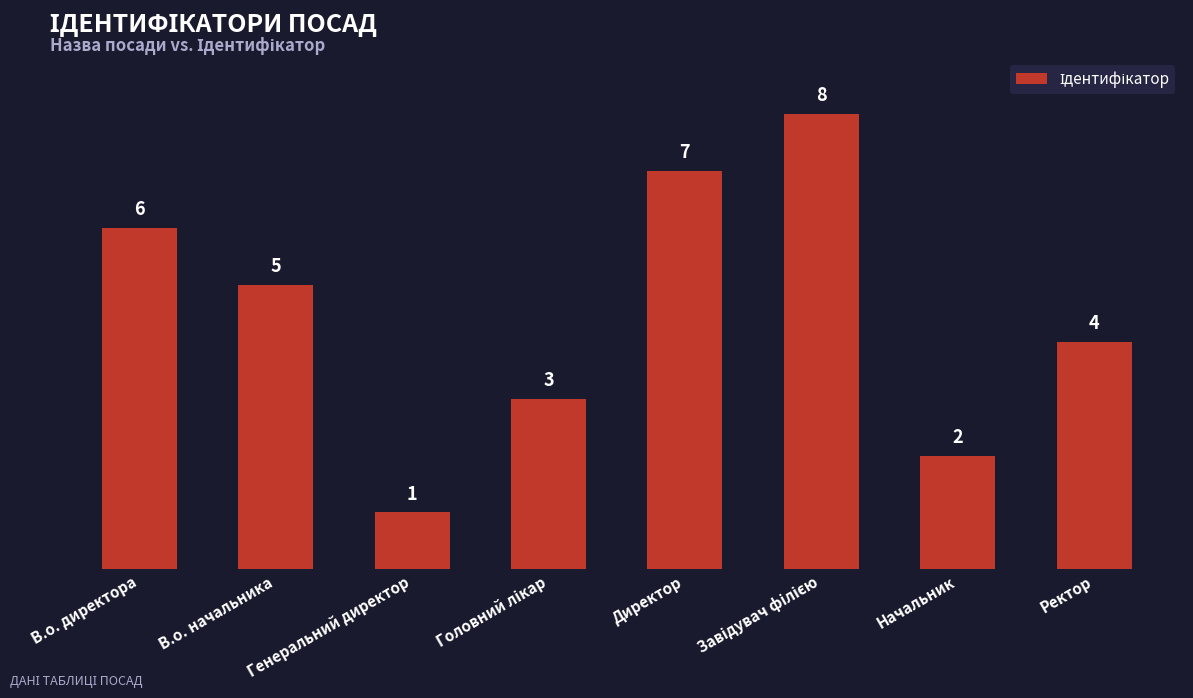

Is it true that the value at Начальник is 2?

True